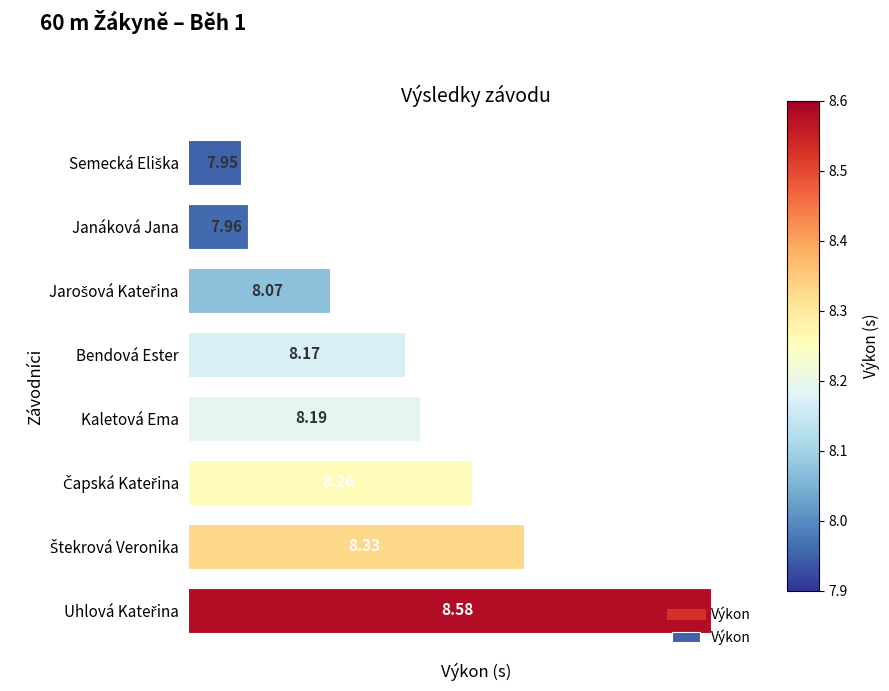

Where is the data nearest to the value 8?

Janáková Jana